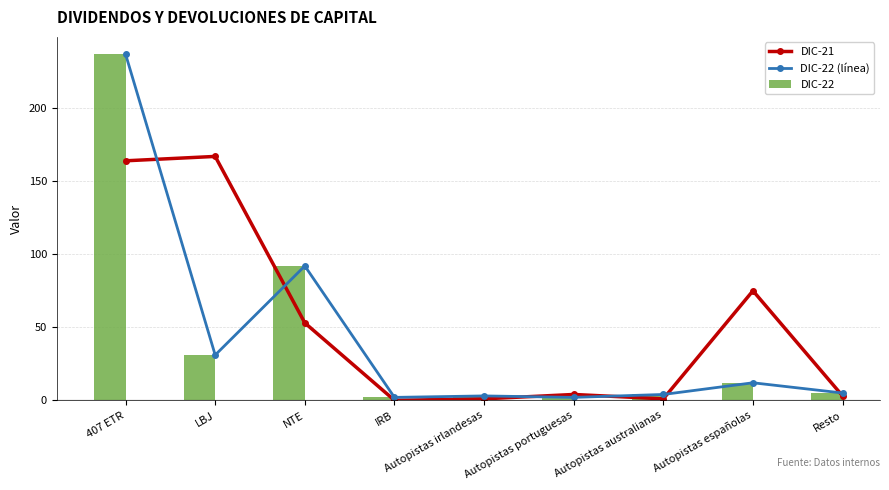

Where does the DIC-22 series first go above 5?

407 ETR